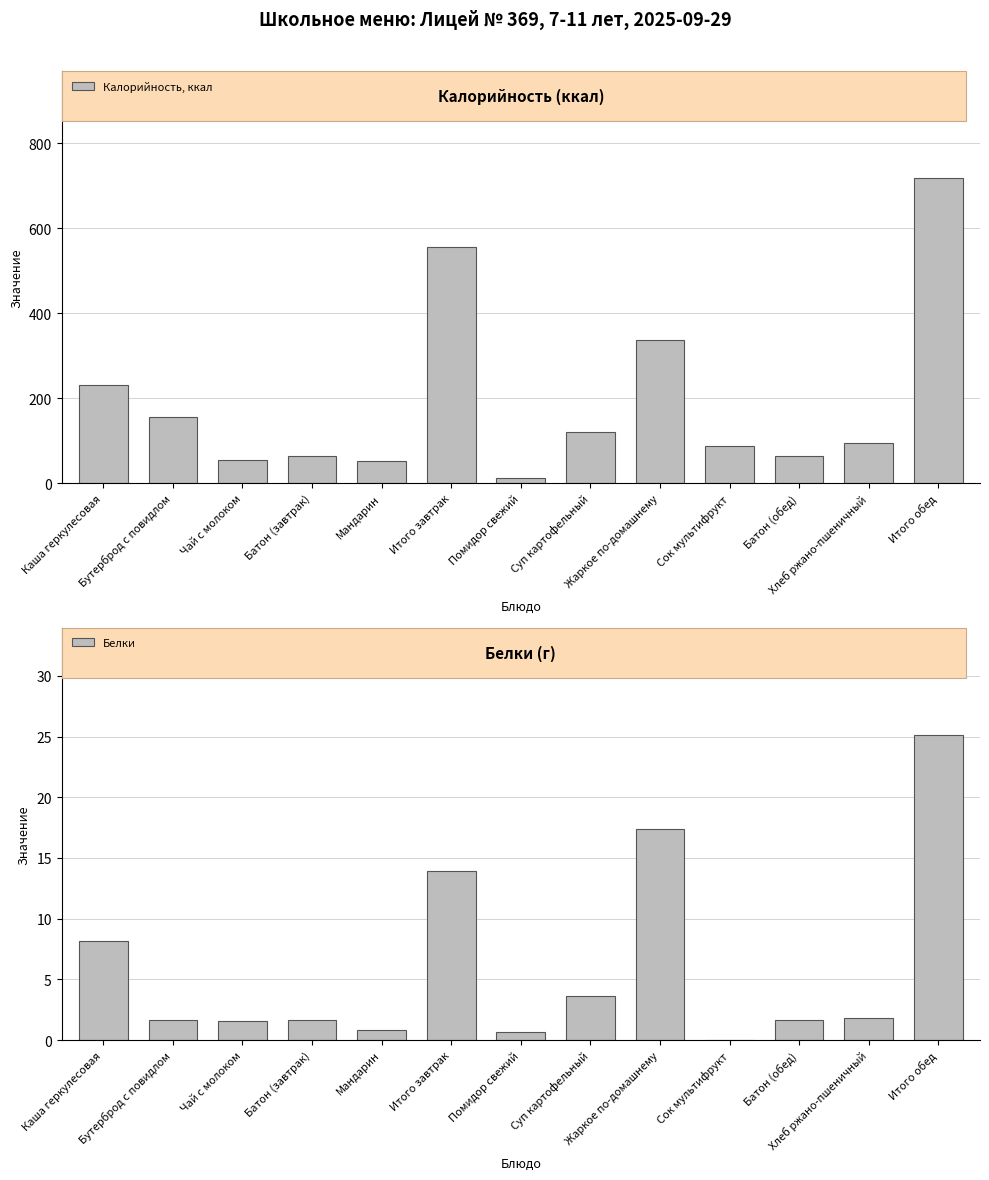

Rank the series at Жаркое по-домашнему from highest to lowest value.

Калорийность, ккал, Белки